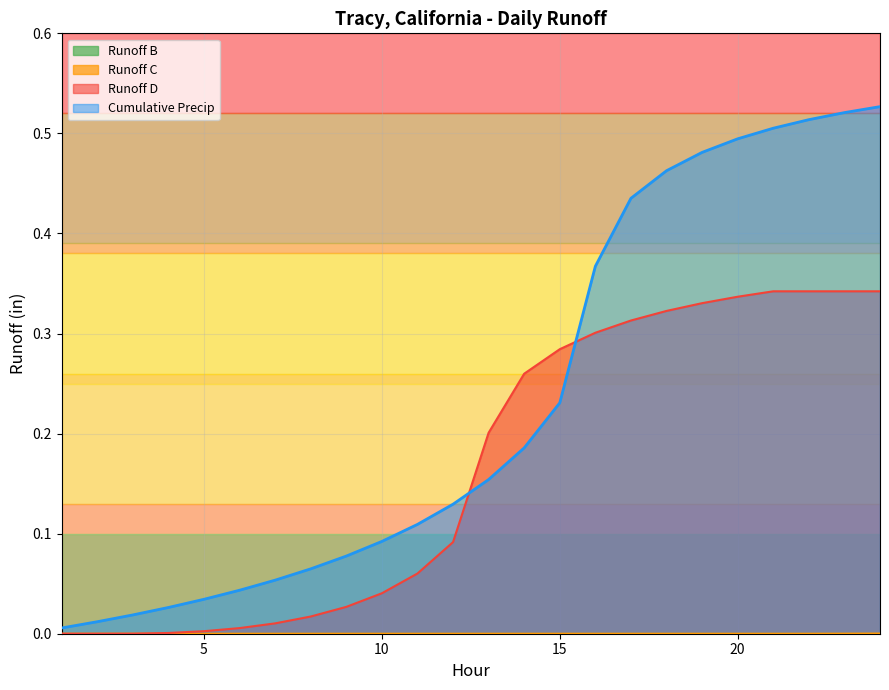

What is the difference between the maximum and minimum values in the Runoff D series?

0.3